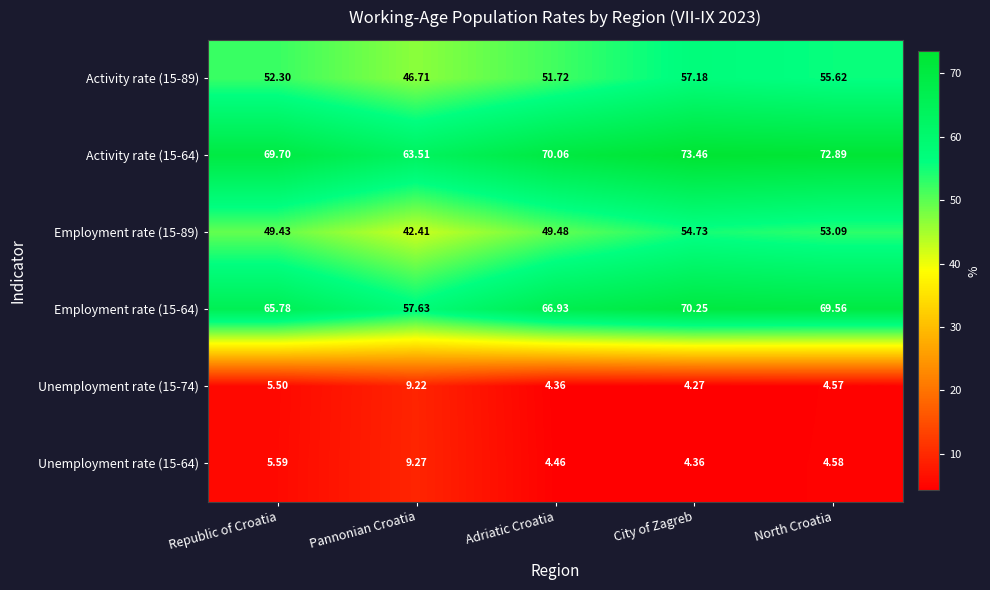

At which category is the sum across all series the highest?

City of Zagreb